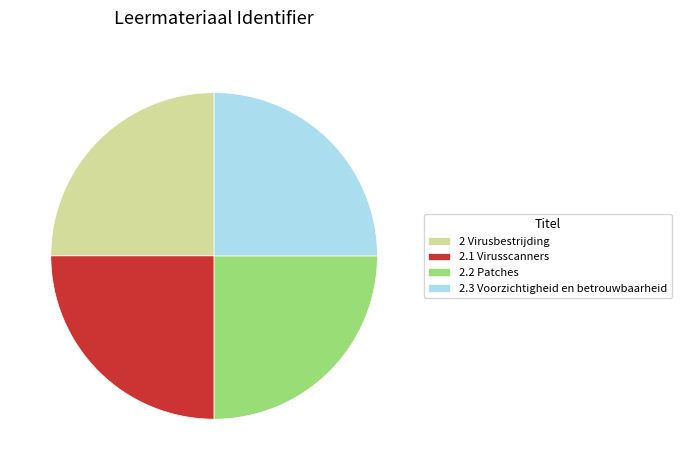

How many segments does this pie chart have?

4